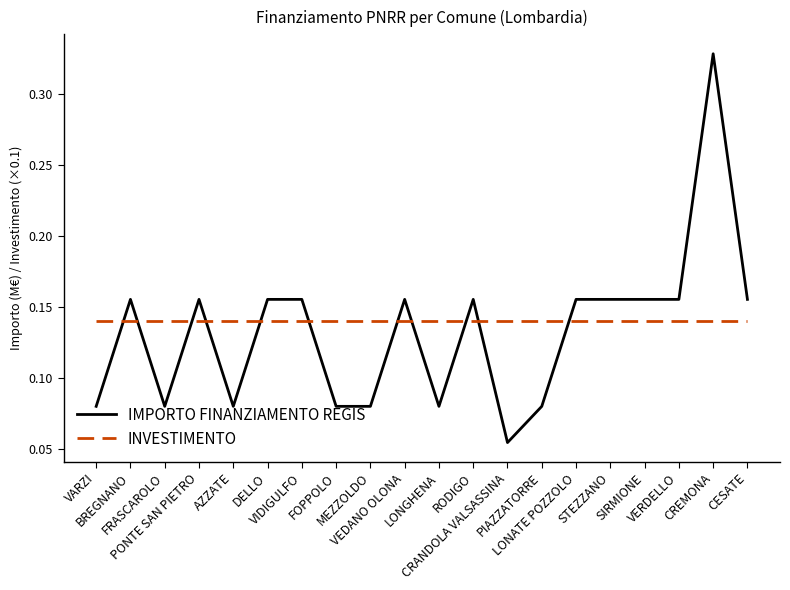

Does the chart have visible grid lines?

No